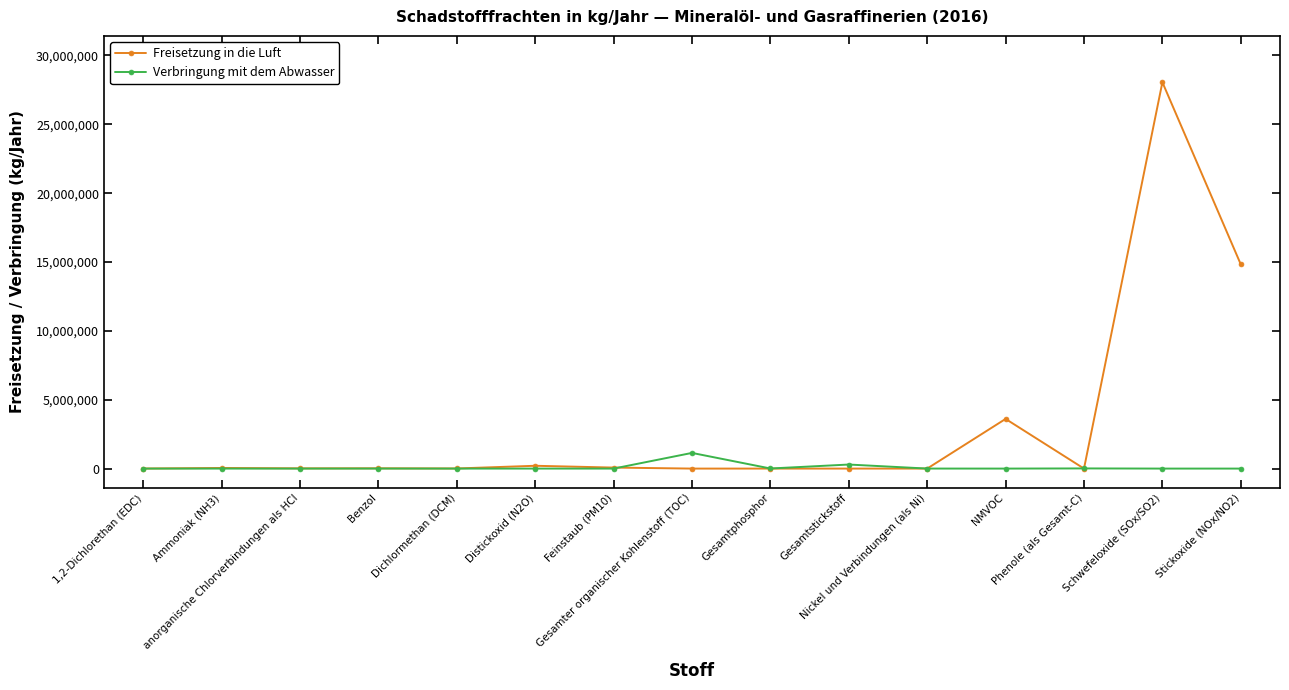

What is the total value across all series at Gesamter organischer Kohlenstoff (TOC)?

1138000